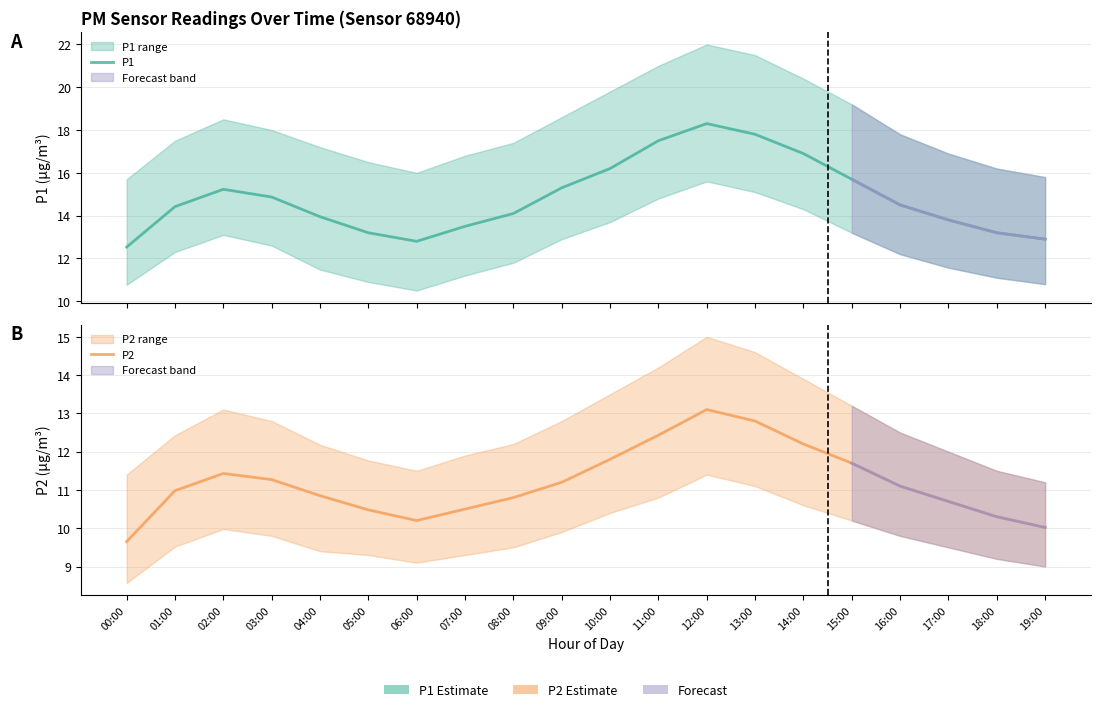

How many series are shown in this chart?

2